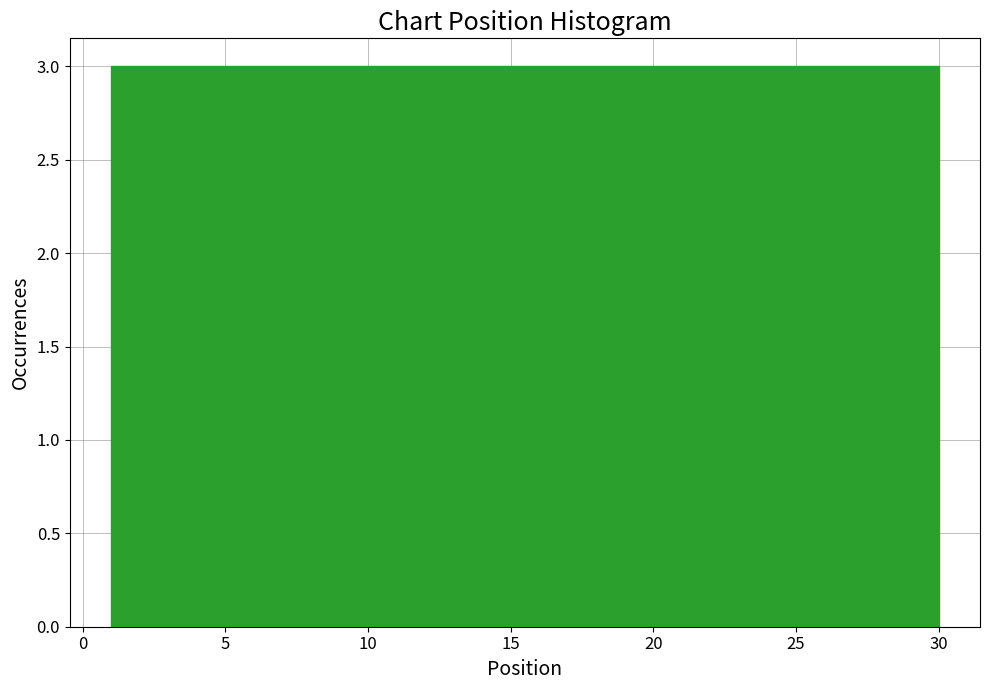

Reading left to right, transcribe this chart: for each bar, give the range it covers on the x-axis and its height. Neither the bar edges nor the heights are printed on the chart, so give them approximately, as read against the axes.

1.0 to 3.9: 3
3.9 to 6.8: 3
6.8 to 9.7: 3
9.7 to 12.6: 3
12.6 to 15.5: 3
15.5 to 18.4: 3
18.4 to 21.3: 3
21.3 to 24.2: 3
24.2 to 27.1: 3
27.1 to 30.0: 3